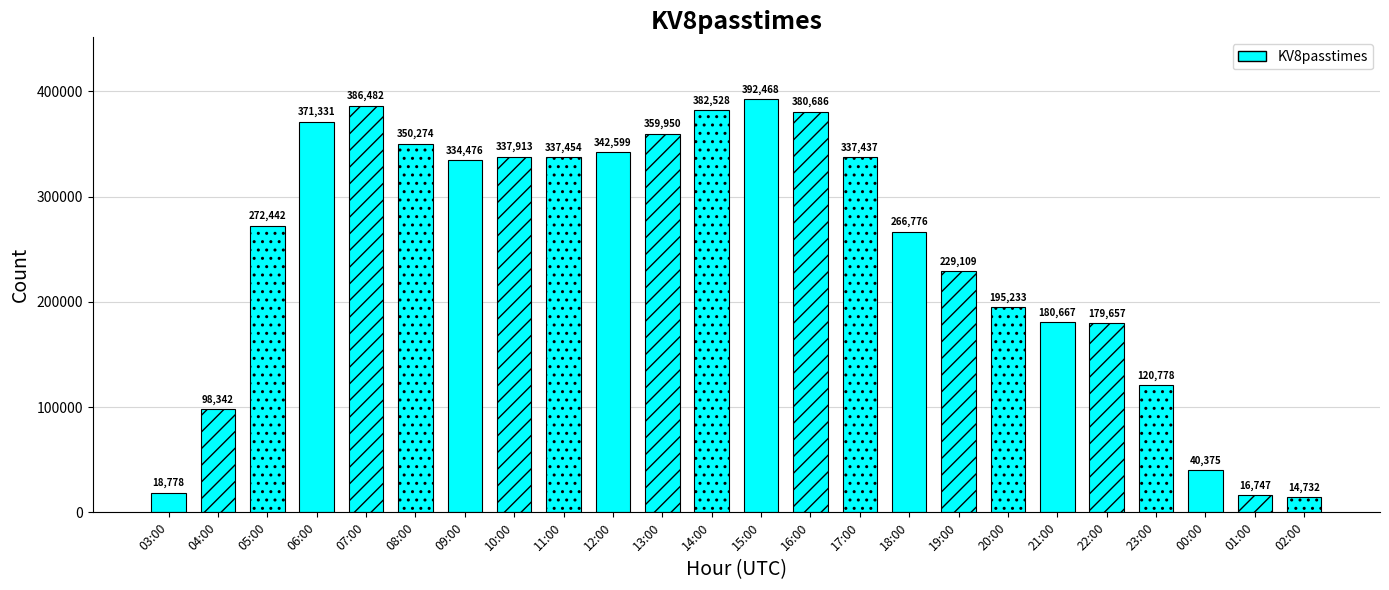

Is it true that the value at 18:00 is 266776?

True